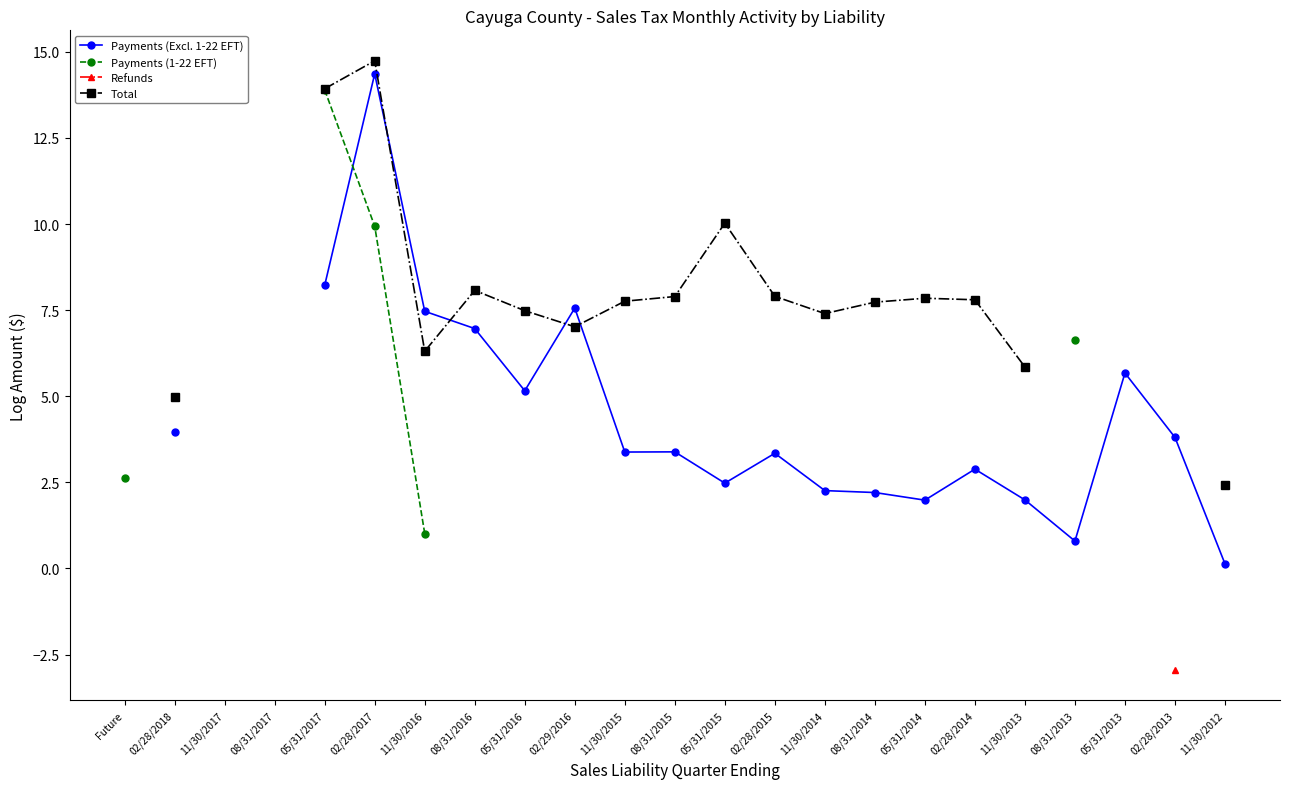

What is the sum of the Total values at 02/28/2018 and 08/31/2016?

13.0